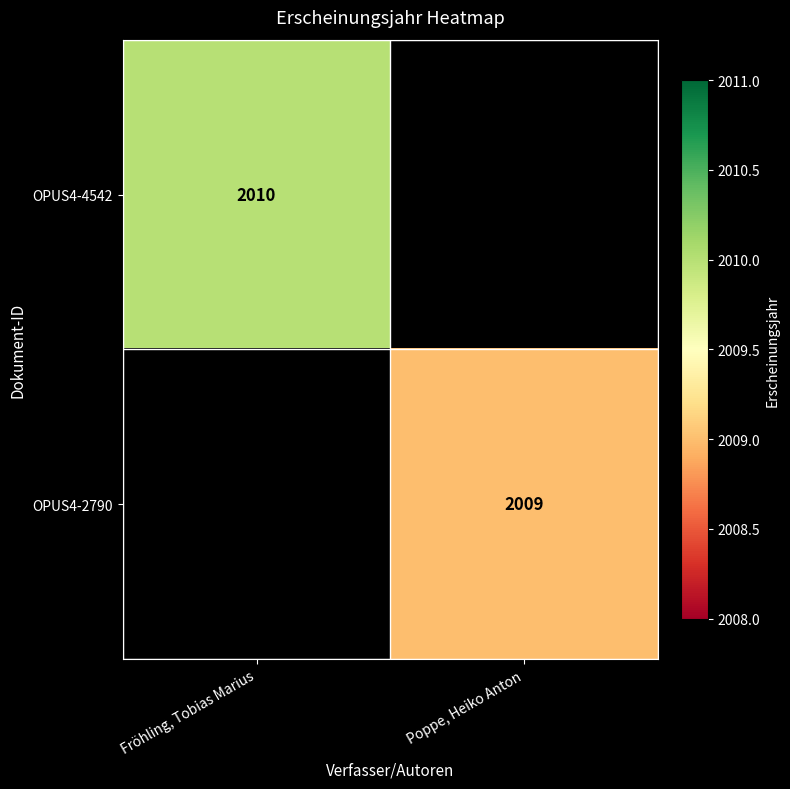

Is the value of OPUS4-4542 at Fröhling, Tobias Marius greater than the value of OPUS4-2790 at Poppe, Heiko Anton?

Yes